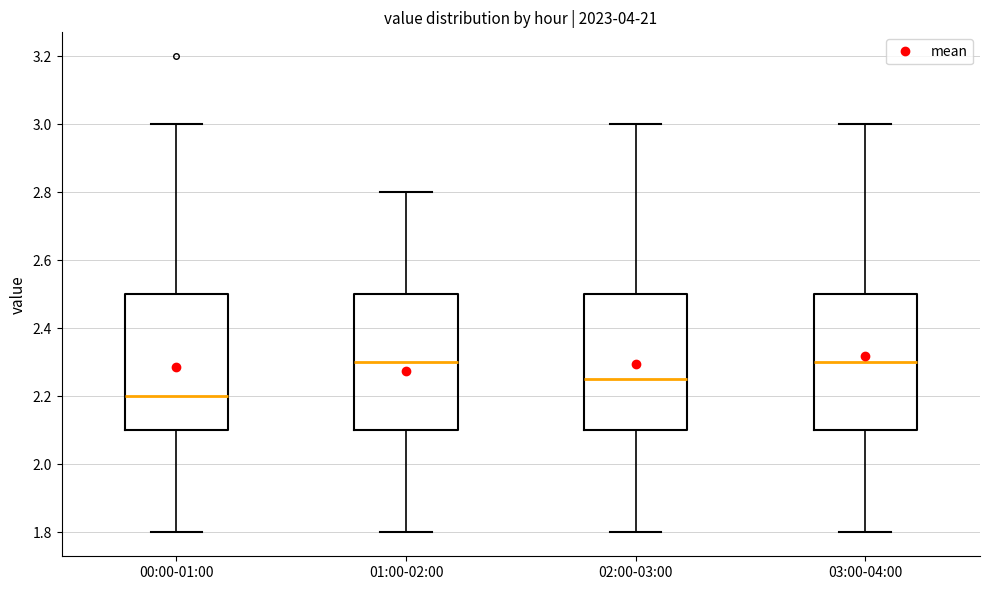

Which box's median line is the lowest?

00:00-01:00